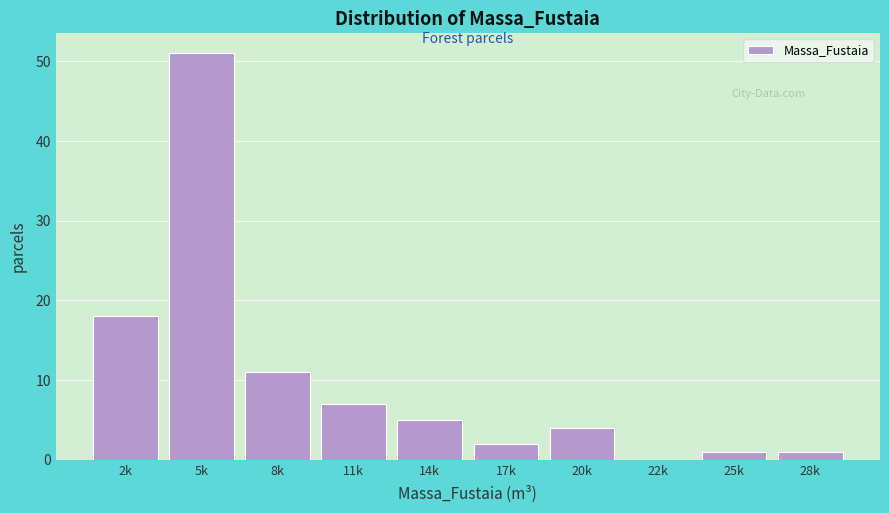

Reading right to left, transcribe all the data shown in this chart.

28k=1	25k=1	22k=0	20k=4	17k=2	14k=5	11k=7	8k=11	5k=51	2k=18